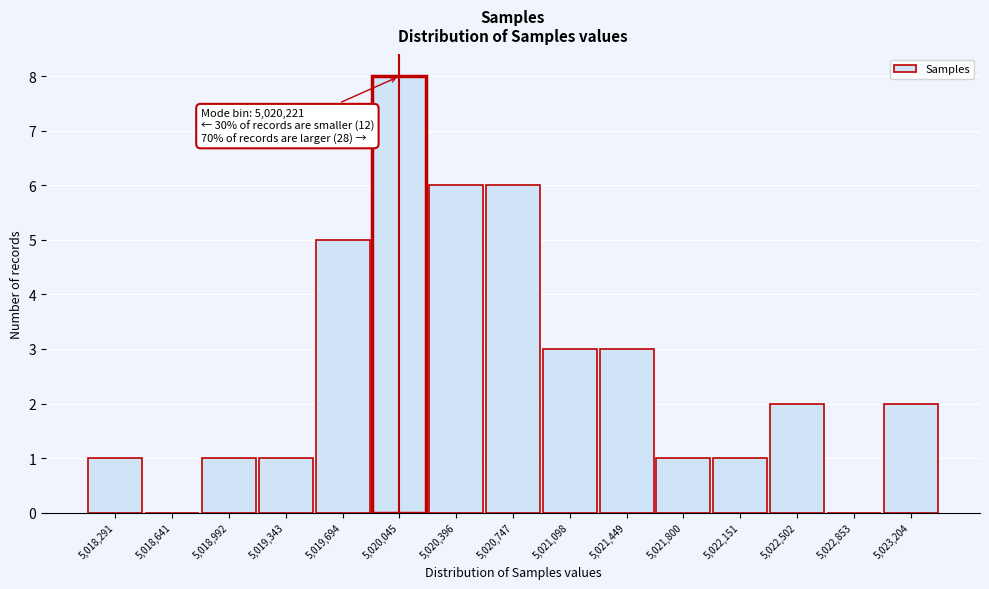

Reading right to left, what are all the values shown in this chart?

5,023,204=2	5,022,853=0	5,022,502=2	5,022,151=1	5,021,800=1	5,021,449=3	5,021,098=3	5,020,747=6	5,020,396=6	5,020,045=8	5,019,694=5	5,019,343=1	5,018,992=1	5,018,641=0	5,018,291=1